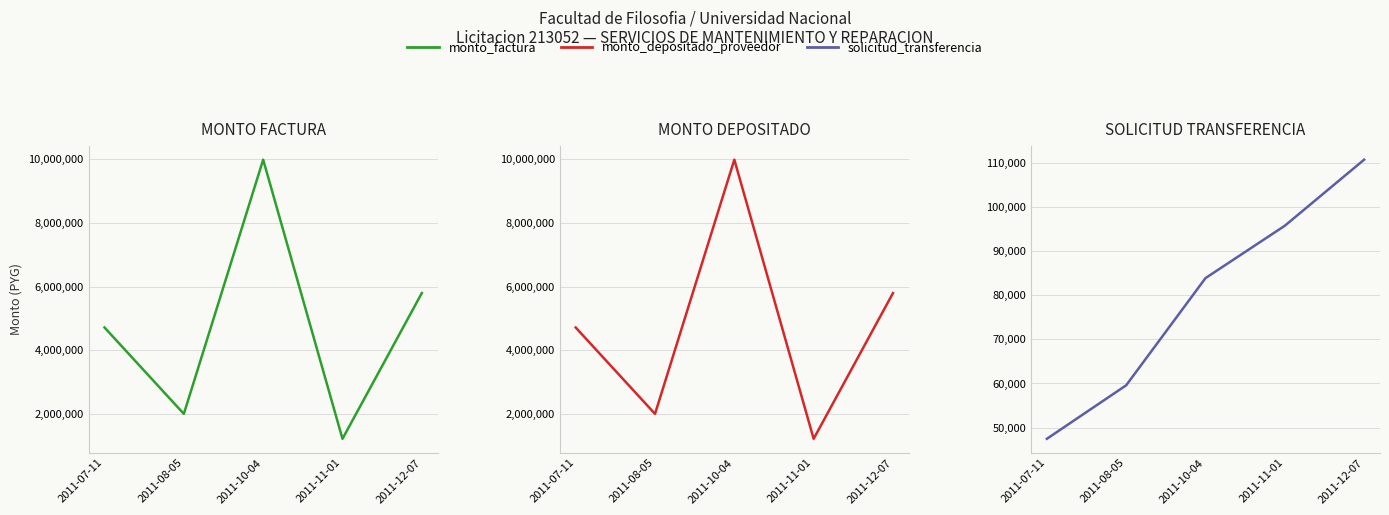

True or false: monto_depositado_proveedor and monto_factura intersect in this chart.

False